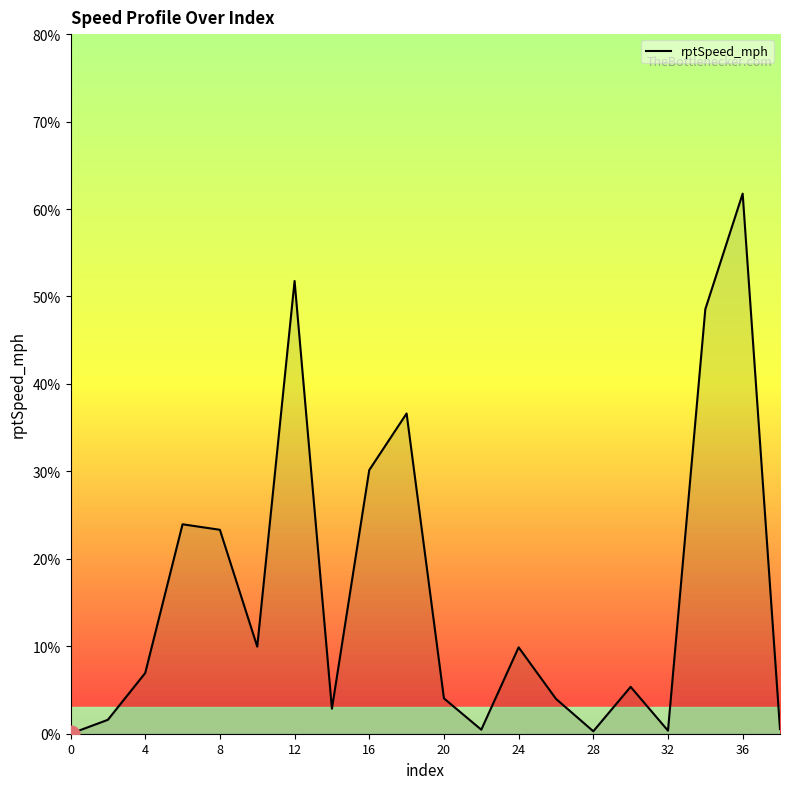

What is the greatest value displayed?

61.8